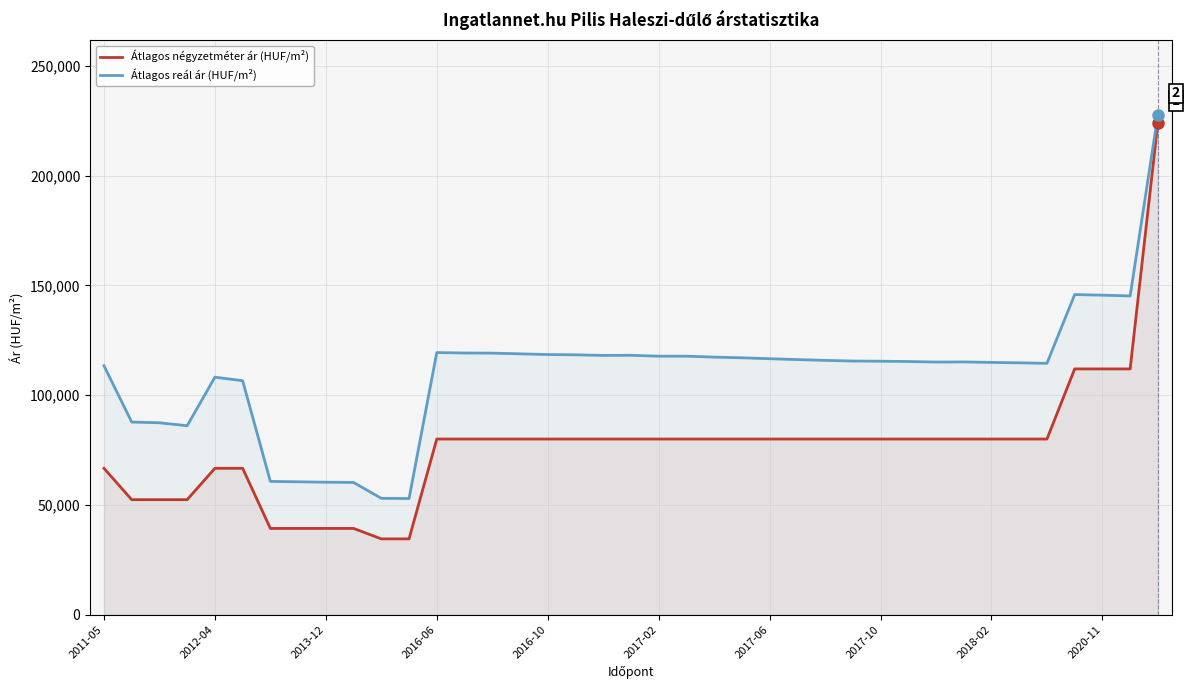

What position from the right is 25?

14